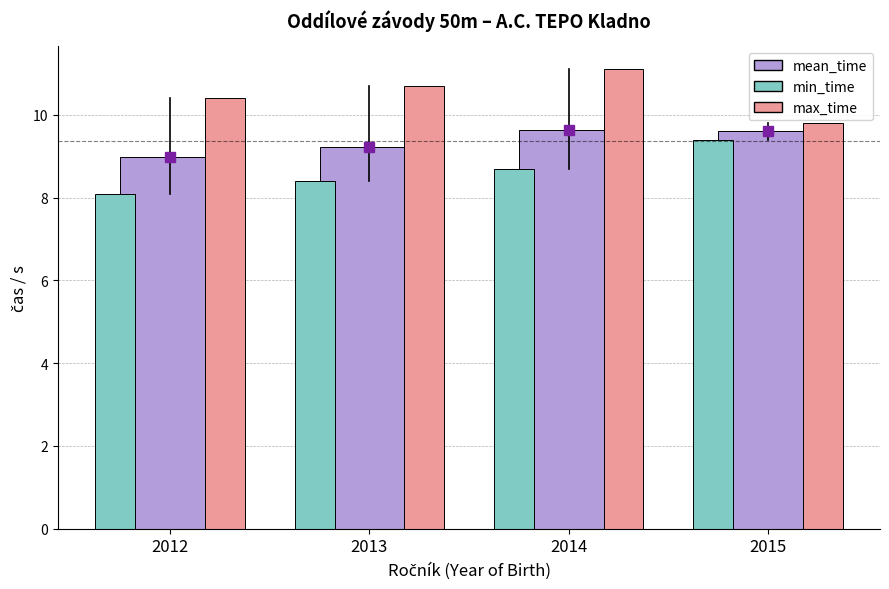

Where is min_time nearest to the value 8?

2012